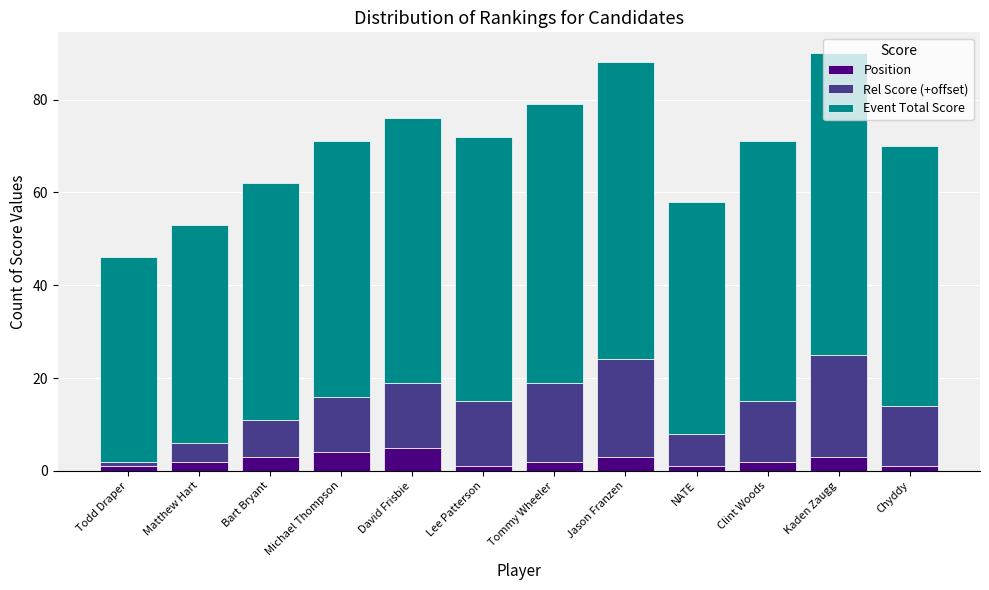

How many categories are shown in the chart?

12